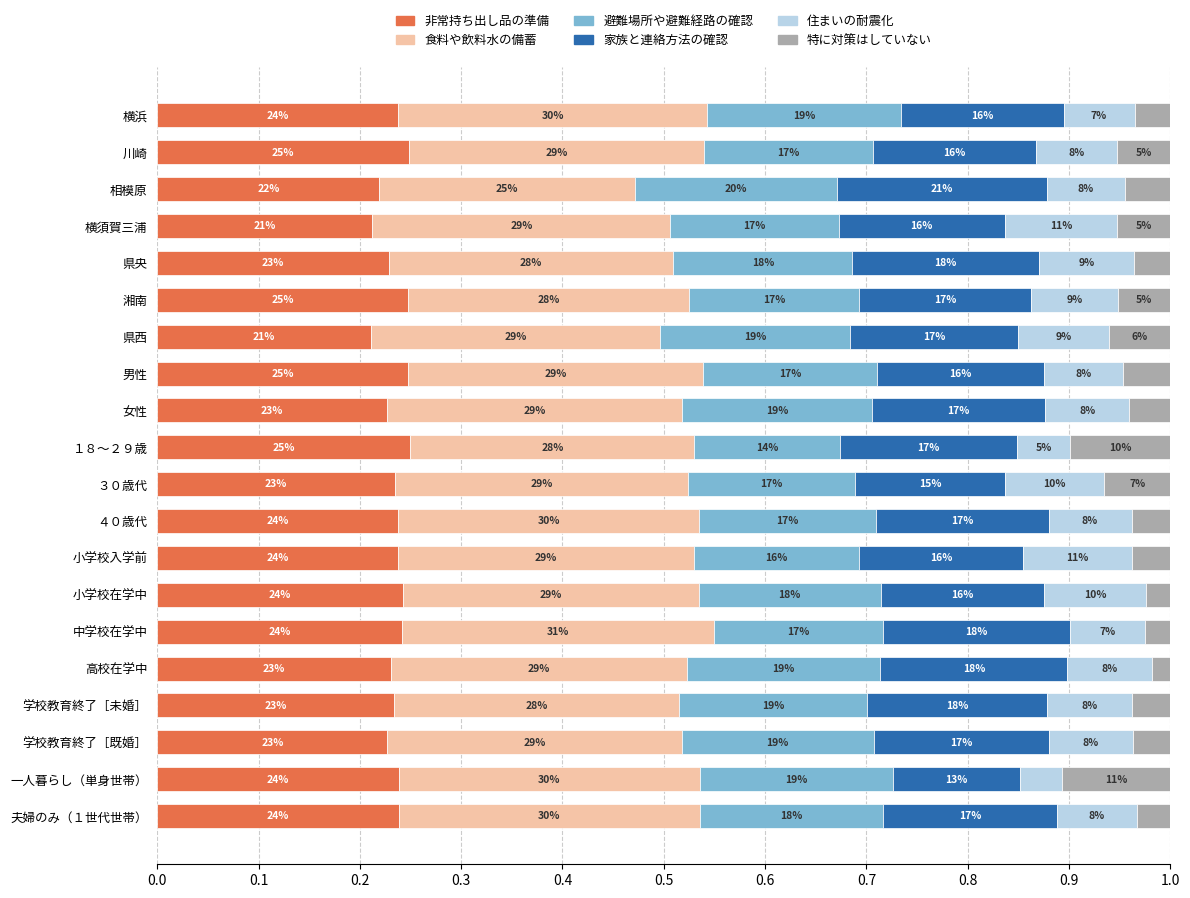

What are all the series names shown in the legend?

非常持ち出し品の準備, 食料や飲料水の備蓄, 避難場所や避難経路の確認, 家族と連絡方法の確認, 住まいの耐震化, 特に対策はしていない